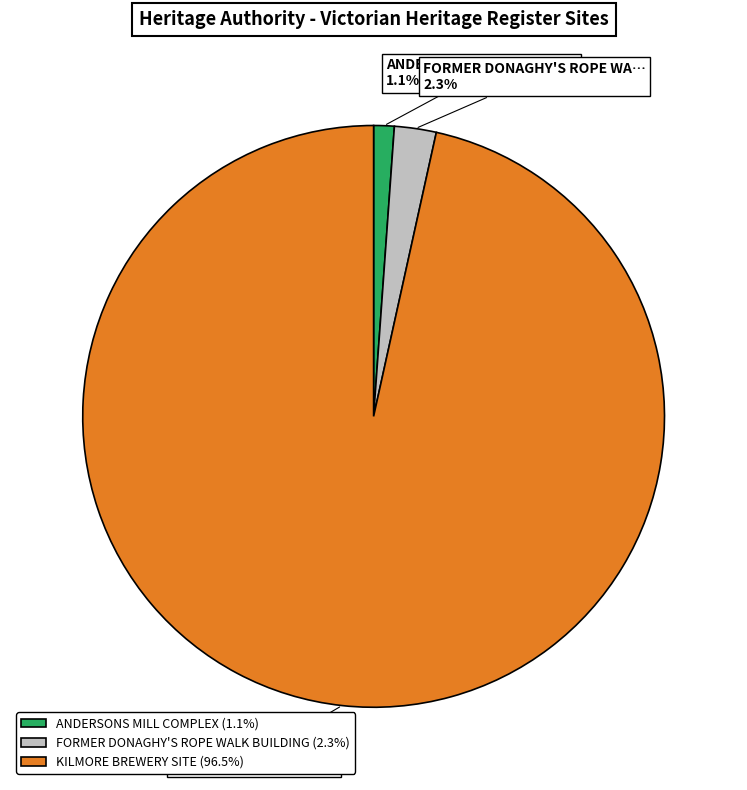

Count the number of slices in the pie.

3